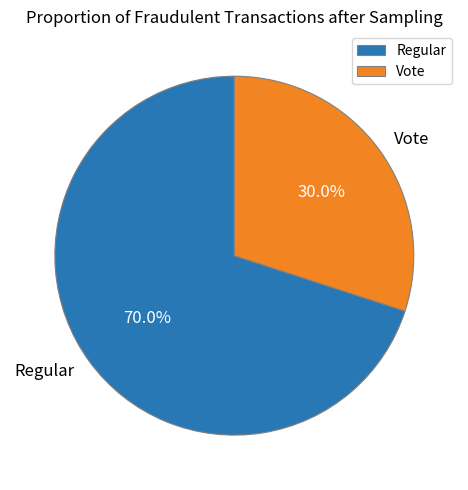

To the nearest percent, what is the combined percentage of Vote and Regular?

100%